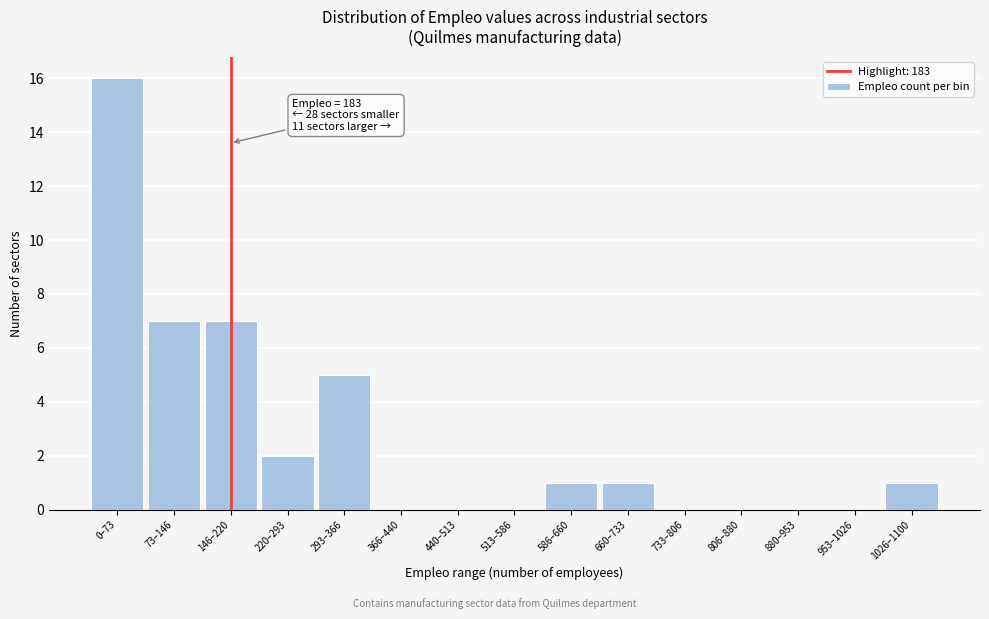

Reading left to right, what are all the values shown in this chart?

0–73=16	73–146=7	146–220=7	220–293=2	293–366=5	366–440=0	440–513=0	513–586=0	586–660=1	660–733=1	733–806=0	806–880=0	880–953=0	953–1026=0	1026–1100=1